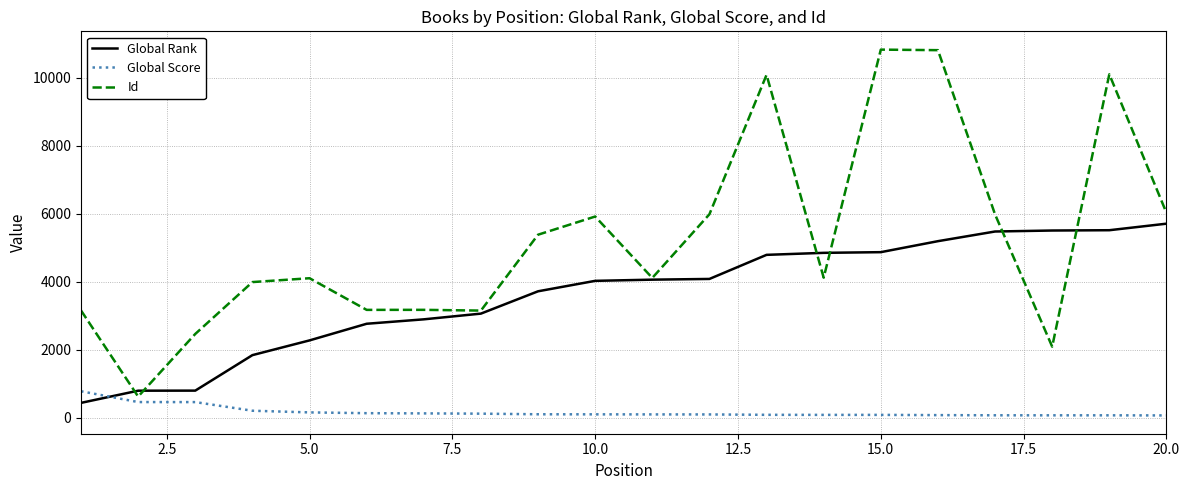

What is the sum of all Global Rank values?

72649